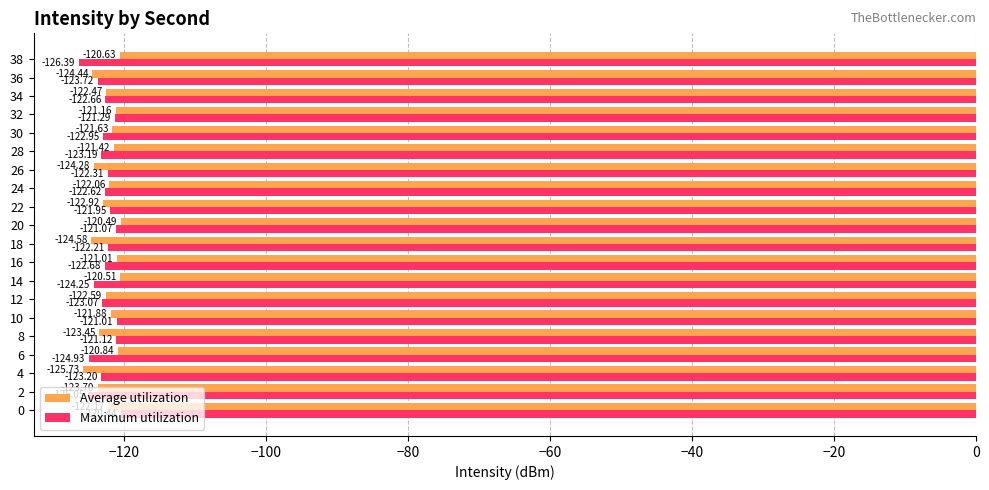

Which series has the largest total across all categories?

Average utilization